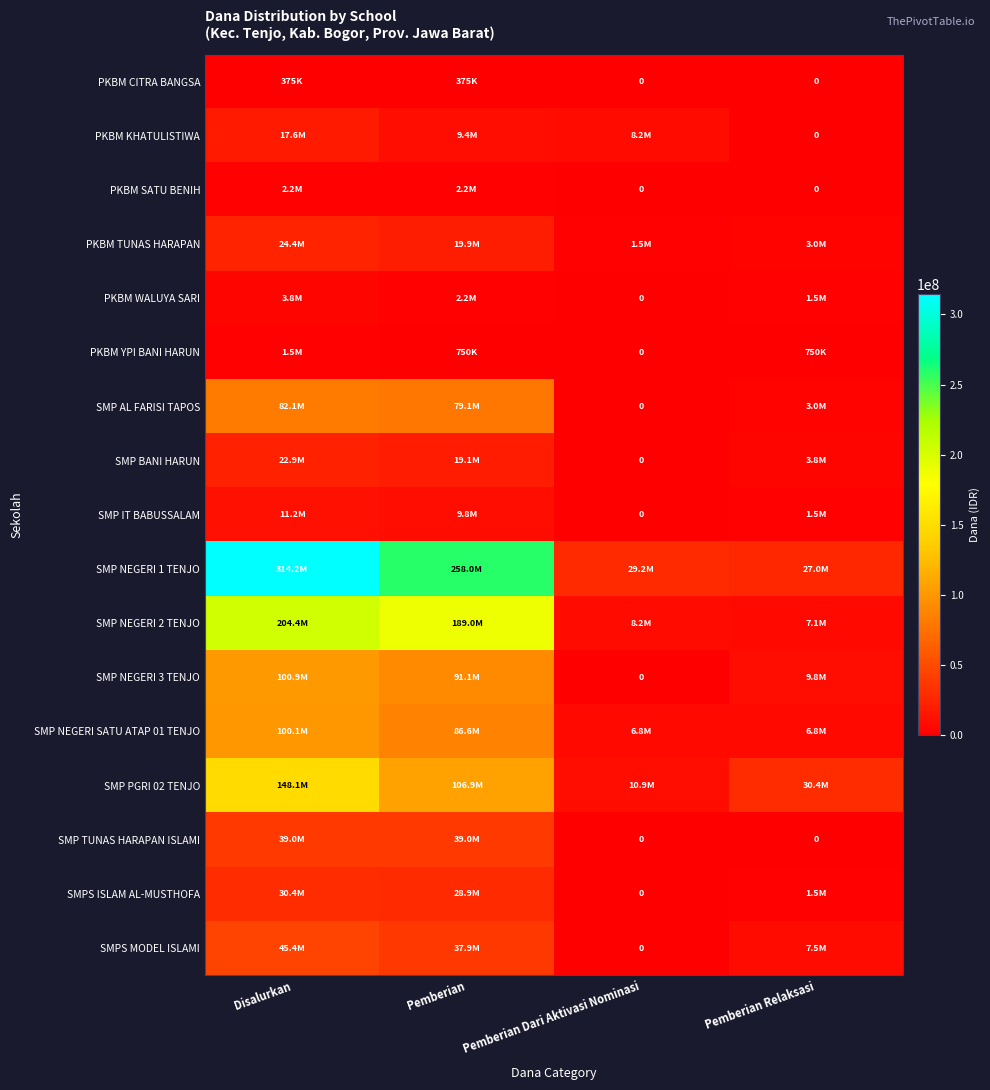

What is the difference between the PKBM CITRA BANGSA values at Disalurkan and Pemberian Dari Aktivasi Nominasi?

375000